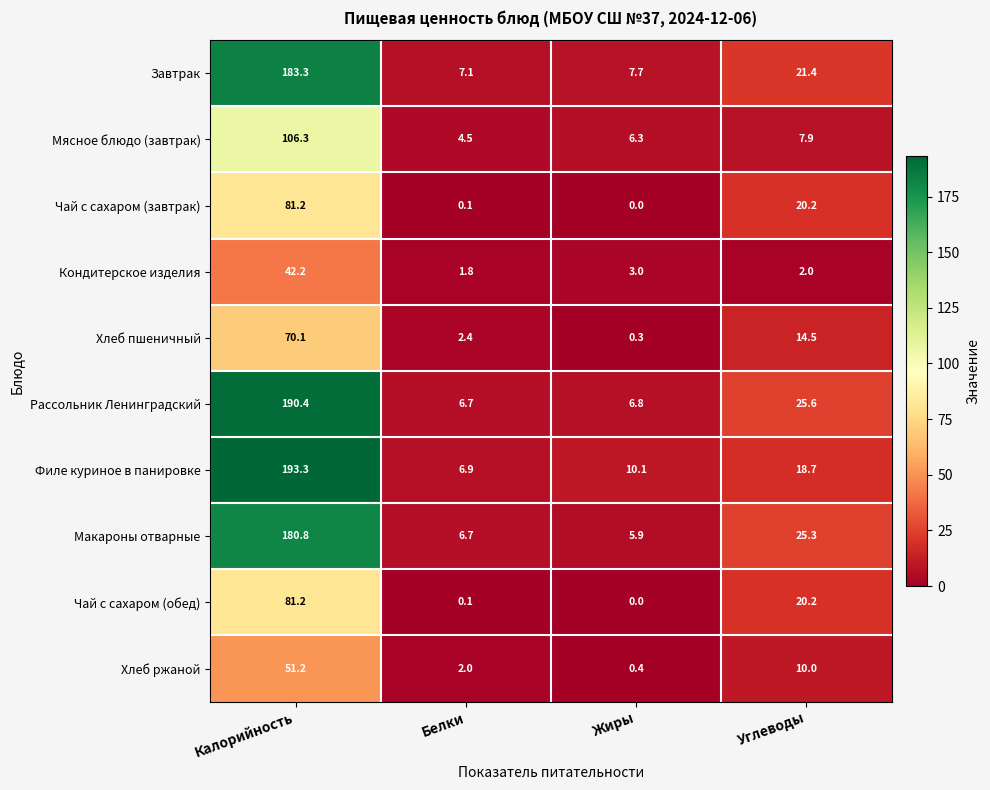

Which series has the largest total across all categories?

Рассольник Ленинградский